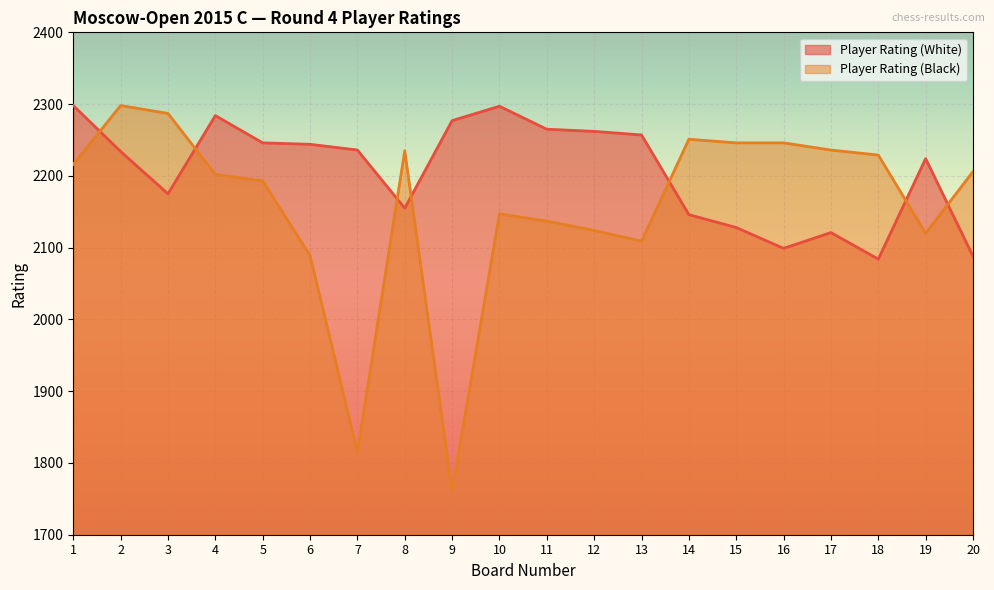

List the labels in order of Player Rating (White) value, smallest first.

18, 20, 16, 17, 15, 14, 8, 3, 19, 2, 7, 6, 5, 13, 12, 11, 9, 4, 10, 1